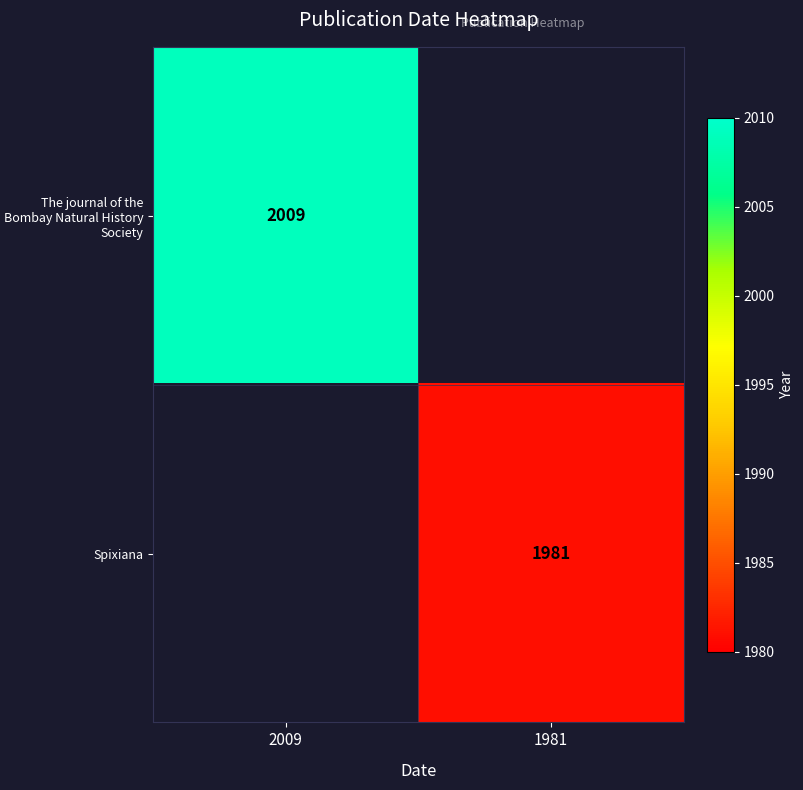

True or false: The journal of the Bombay Natural History Society has a value of 2009 at 2009.

True